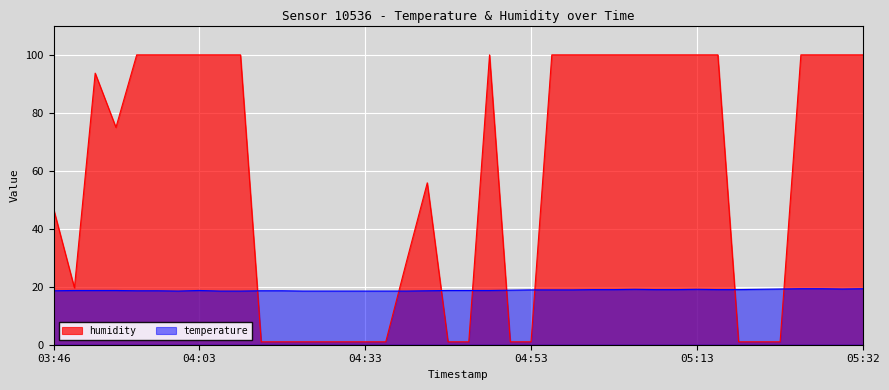

How many interior local peaks does the humidity series have?

3